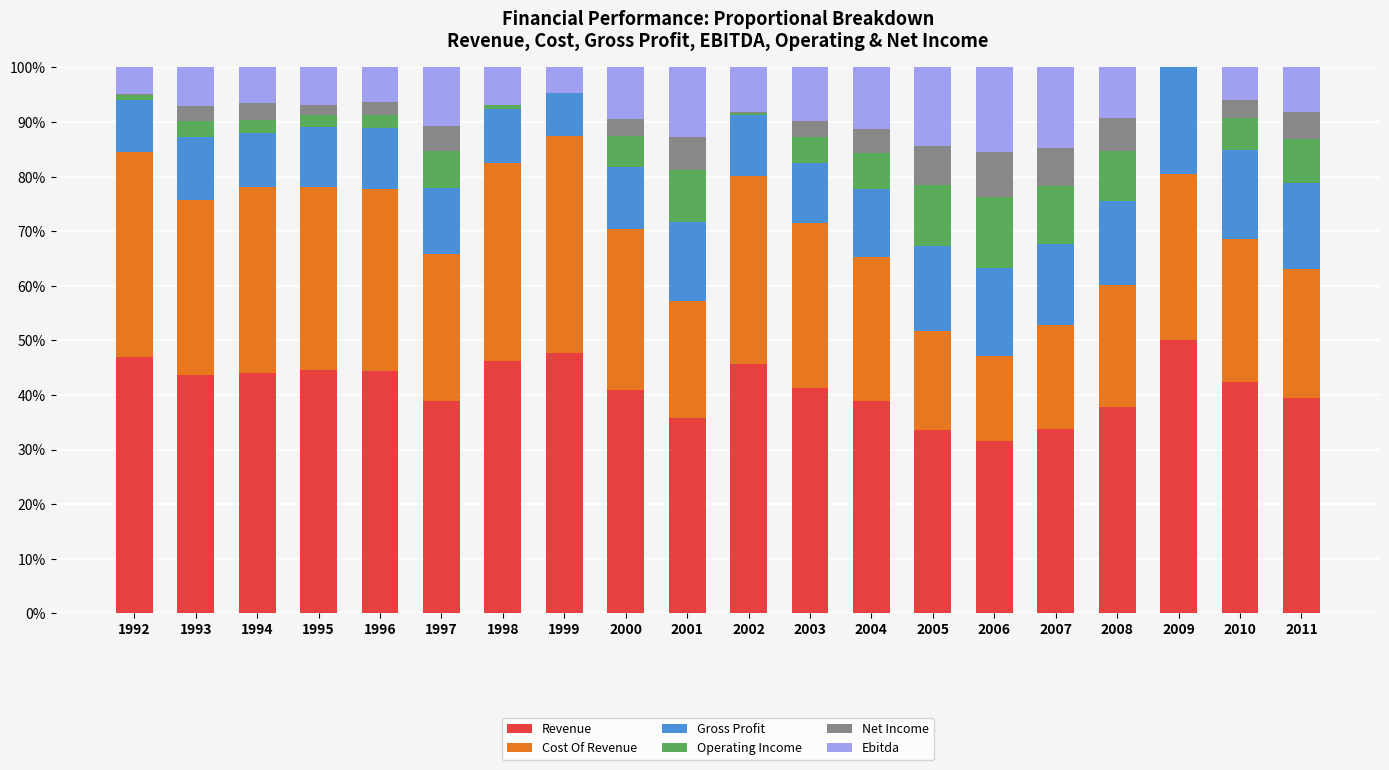

Read the Revenue value at 2003.

41.3